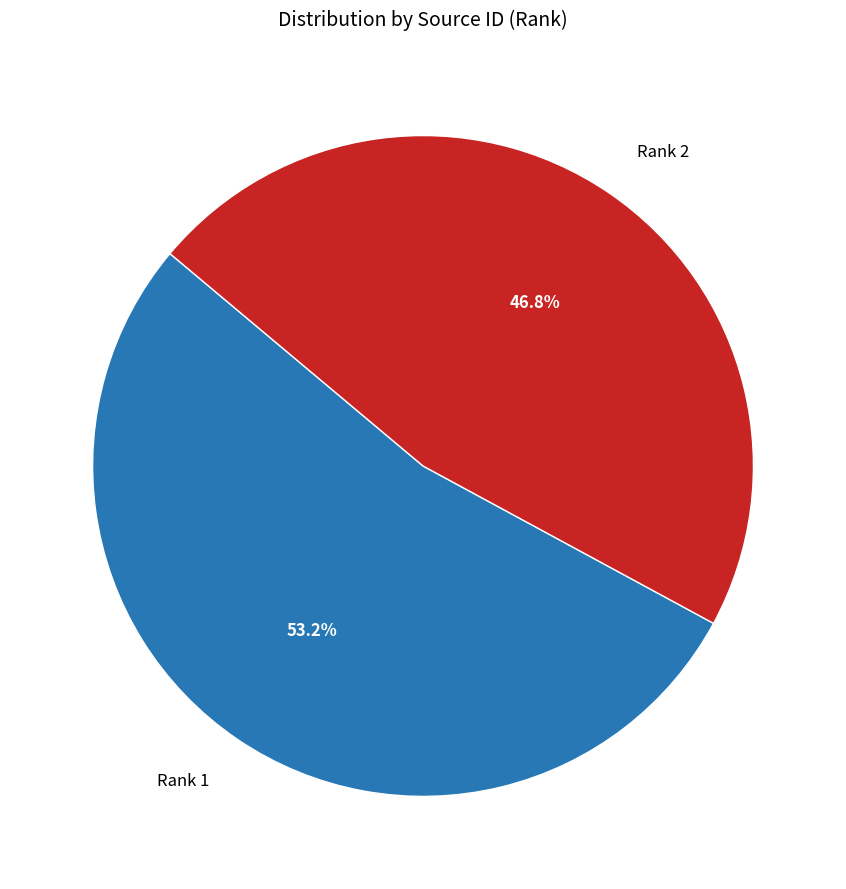

To the nearest percent, what is the difference between the largest and smallest slice percentages?

6%